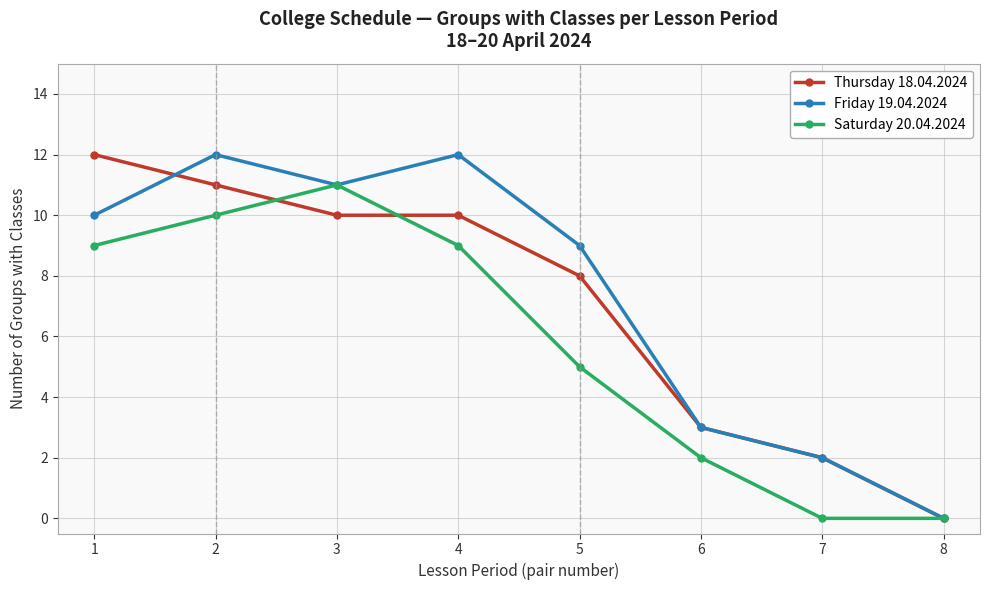

The Thursday 18.04.2024 series shows 7 at 1. True or false?

False